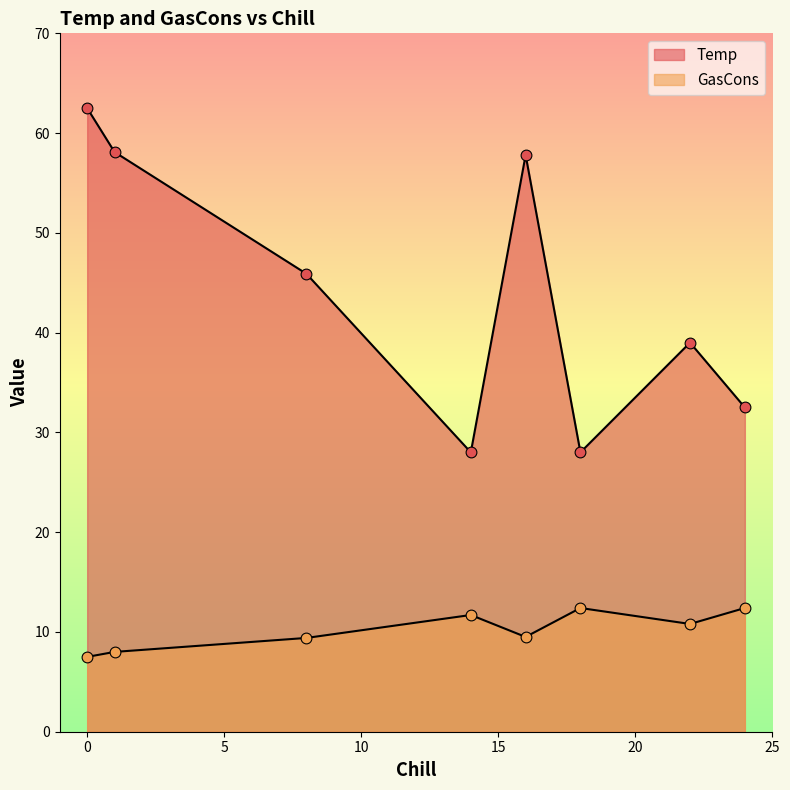

Which series contains the lowest Y value?

GasCons